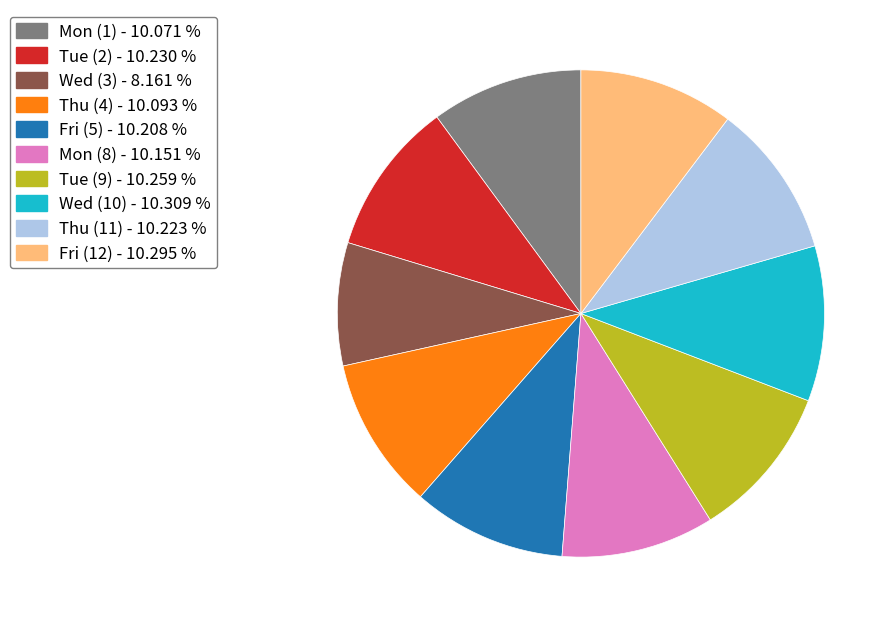

How many slices are in this pie chart?

10